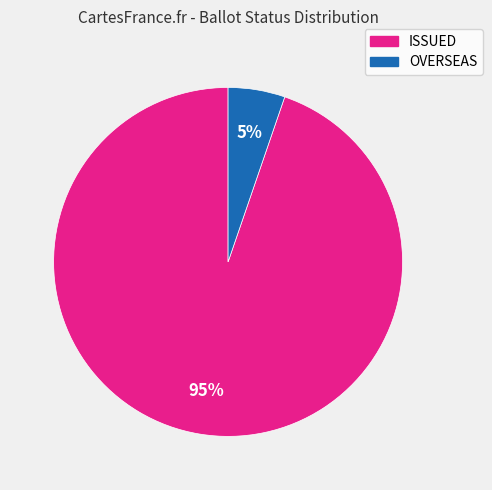

To the nearest percent, what is the average slice percentage?

50%